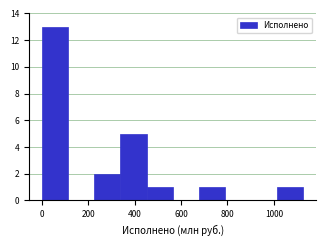

Reading left to right, list every bar in this chart as the range it spans on the x-axis followed by its height. Neither the bar edges nor the heights are printed on the chart, so give them approximately, as read against the axes.

0 to 120: 13
120 to 220: 0
220 to 340: 2
340 to 460: 5
460 to 560: 1
560 to 680: 0
680 to 780: 1
780 to 900: 0
900 to 1020: 0
1020 to 1120: 1